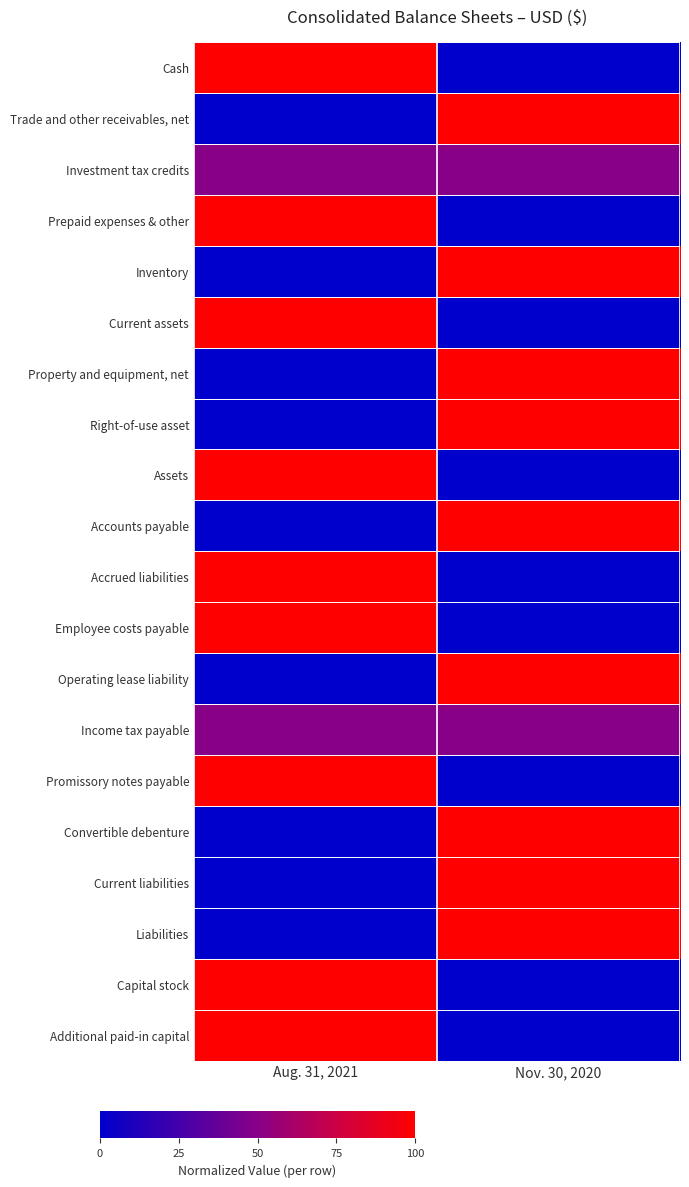

Reading right to left, extract all data points from this chart.

Cash: Nov. 30, 2020=0.0	Aug. 31, 2021=1.0
Trade and other receivables, net: Nov. 30, 2020=1.0	Aug. 31, 2021=0.0
Investment tax credits: Nov. 30, 2020=0.5	Aug. 31, 2021=0.5
Prepaid expenses & other: Nov. 30, 2020=0.0	Aug. 31, 2021=1.0
Inventory: Nov. 30, 2020=1.0	Aug. 31, 2021=0.0
Current assets: Nov. 30, 2020=0.0	Aug. 31, 2021=1.0
Property and equipment, net: Nov. 30, 2020=1.0	Aug. 31, 2021=0.0
Right-of-use asset: Nov. 30, 2020=1.0	Aug. 31, 2021=0.0
Assets: Nov. 30, 2020=0.0	Aug. 31, 2021=1.0
Accounts payable: Nov. 30, 2020=1.0	Aug. 31, 2021=0.0
Accrued liabilities: Nov. 30, 2020=0.0	Aug. 31, 2021=1.0
Employee costs payable: Nov. 30, 2020=0.0	Aug. 31, 2021=1.0
Operating lease liability: Nov. 30, 2020=1.0	Aug. 31, 2021=0.0
Income tax payable: Nov. 30, 2020=0.5	Aug. 31, 2021=0.5
Promissory notes payable: Nov. 30, 2020=0.0	Aug. 31, 2021=1.0
Convertible debenture: Nov. 30, 2020=1.0	Aug. 31, 2021=0.0
Current liabilities: Nov. 30, 2020=1.0	Aug. 31, 2021=0.0
Liabilities: Nov. 30, 2020=1.0	Aug. 31, 2021=0.0
Capital stock: Nov. 30, 2020=0.0	Aug. 31, 2021=1.0
Additional paid-in capital: Nov. 30, 2020=0.0	Aug. 31, 2021=1.0